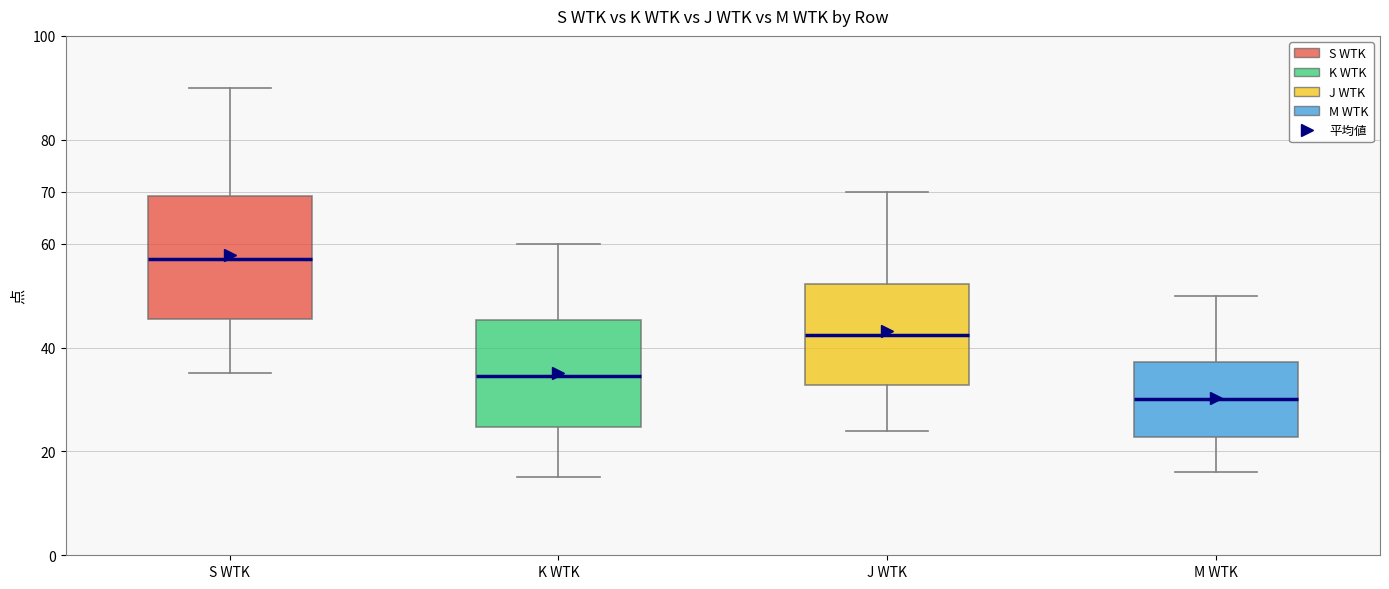

Where does the lower whisker of the box for J WTK end on the y-axis? The values are not printed on the chart, so give them approximately, as read against the axis.

24